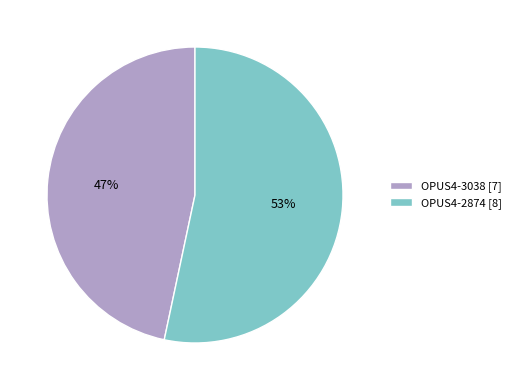

Count the number of slices in the pie.

2